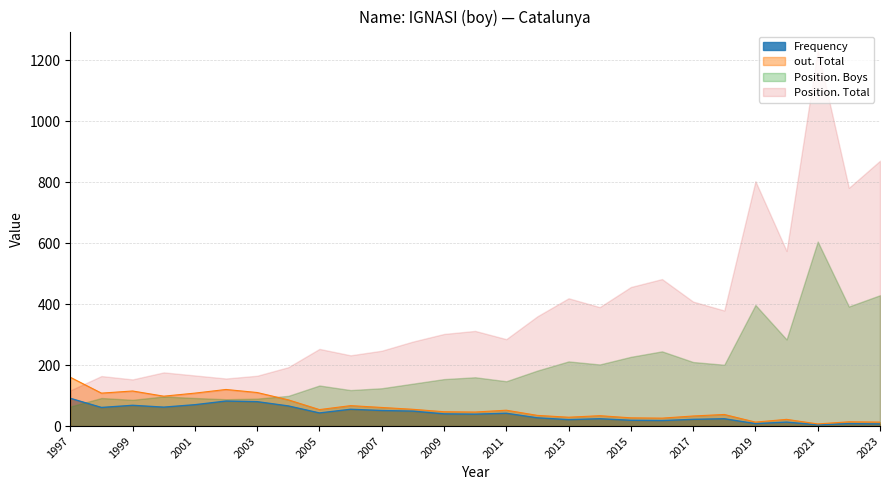

Which series has the largest range (max minus min)?

Position. Total